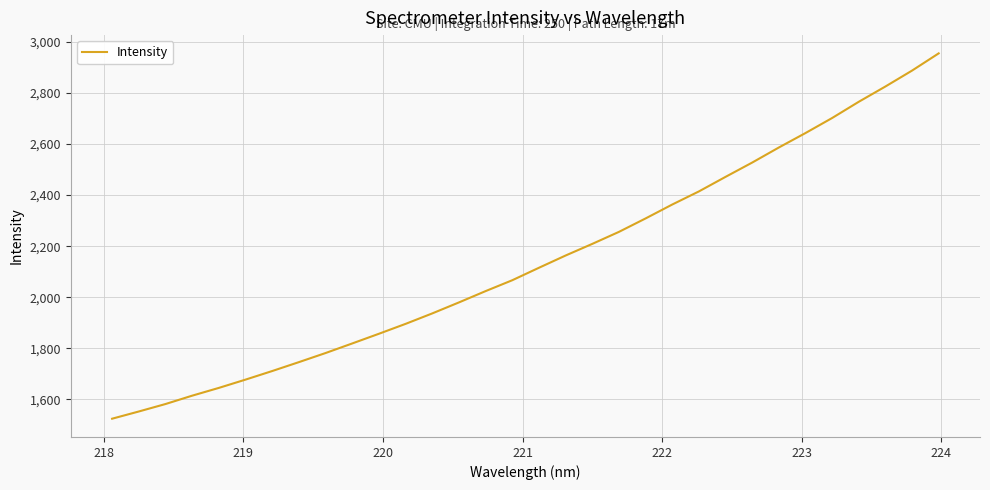

What is the maximum value shown in the chart?

2955.6